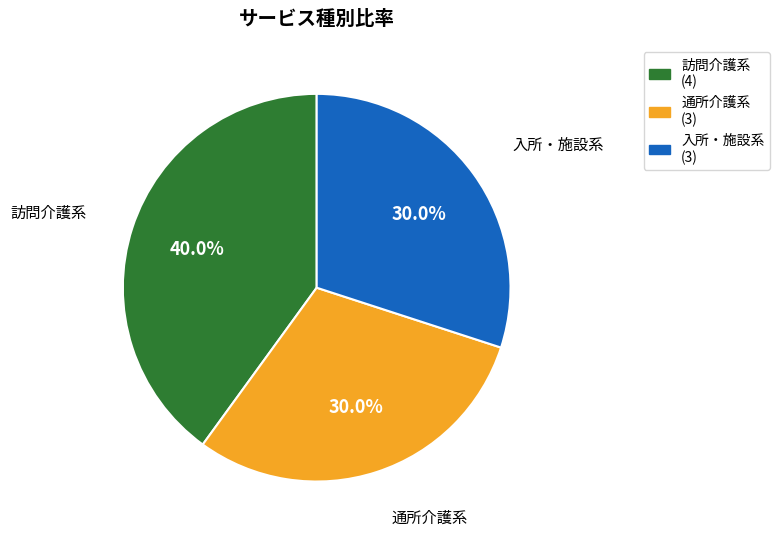

Approximately how many times larger is the value at 通所介護系 compared to 訪問介護系?

0.8